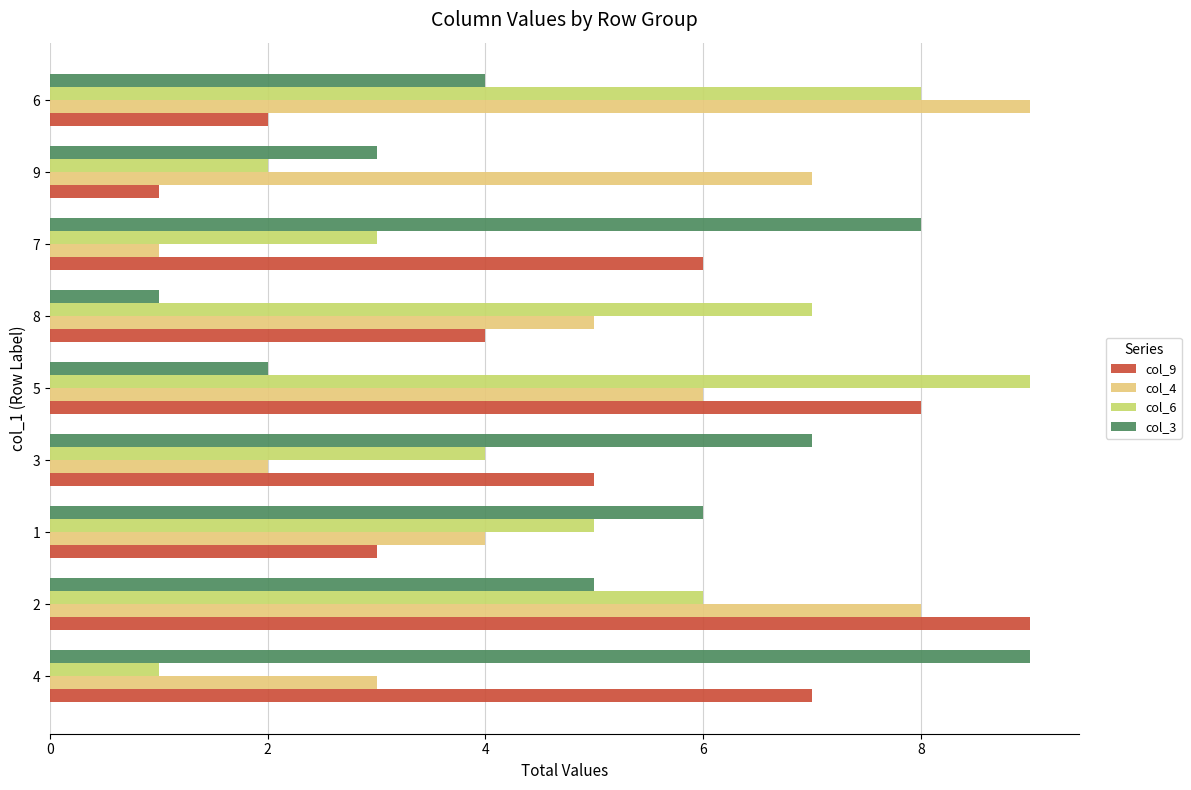

The value of col_9 at 2 is 9. True or false?

True